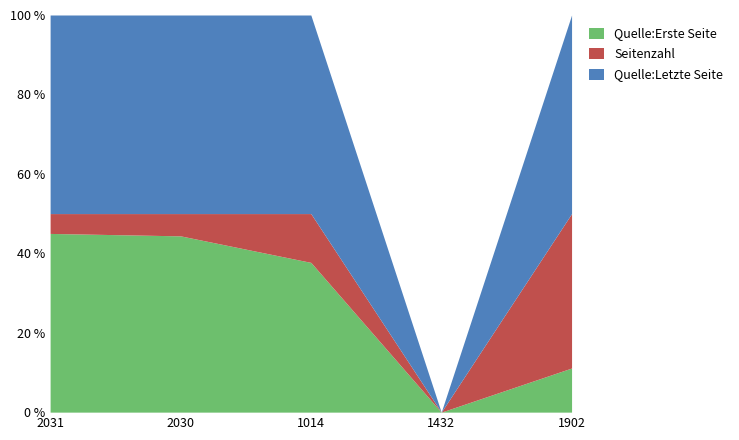

What is the sum of all Quelle:Erste Seite values?

138.2